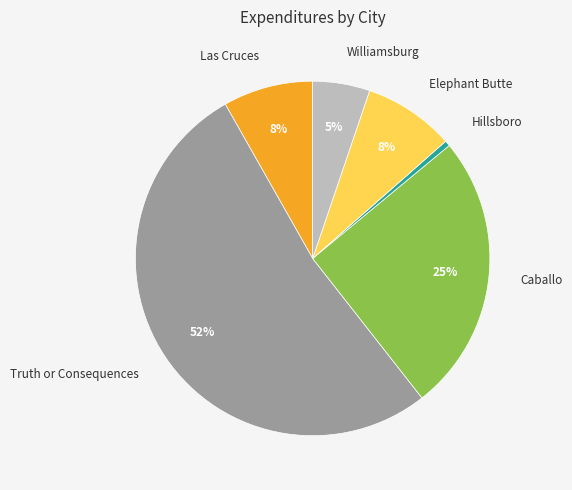

Do Las Cruces and Truth or Consequences together represent more than half of the pie?

Yes